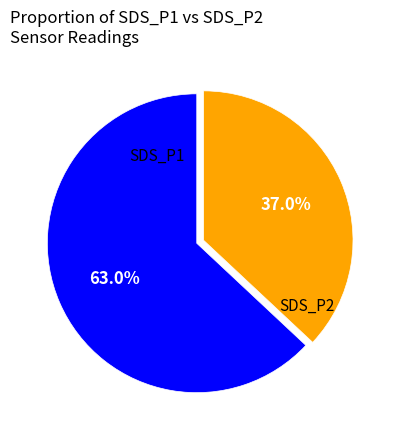

Is there a majority slice in this chart?

Yes